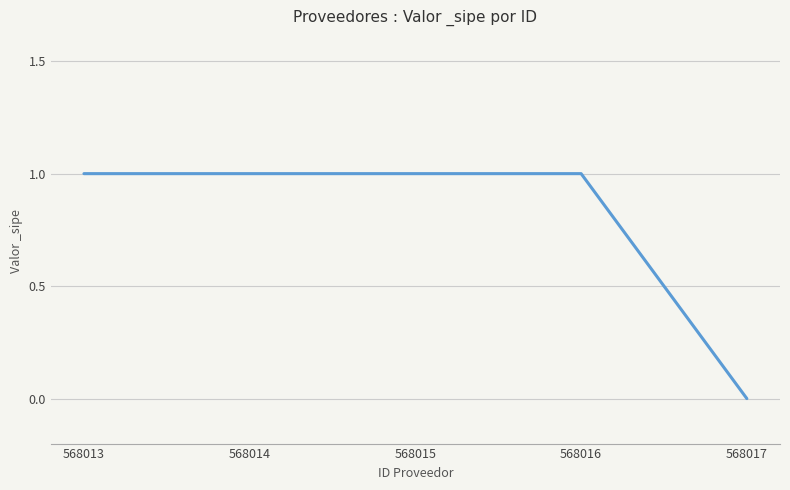

Between 568013 and 568017, which is larger?

568013